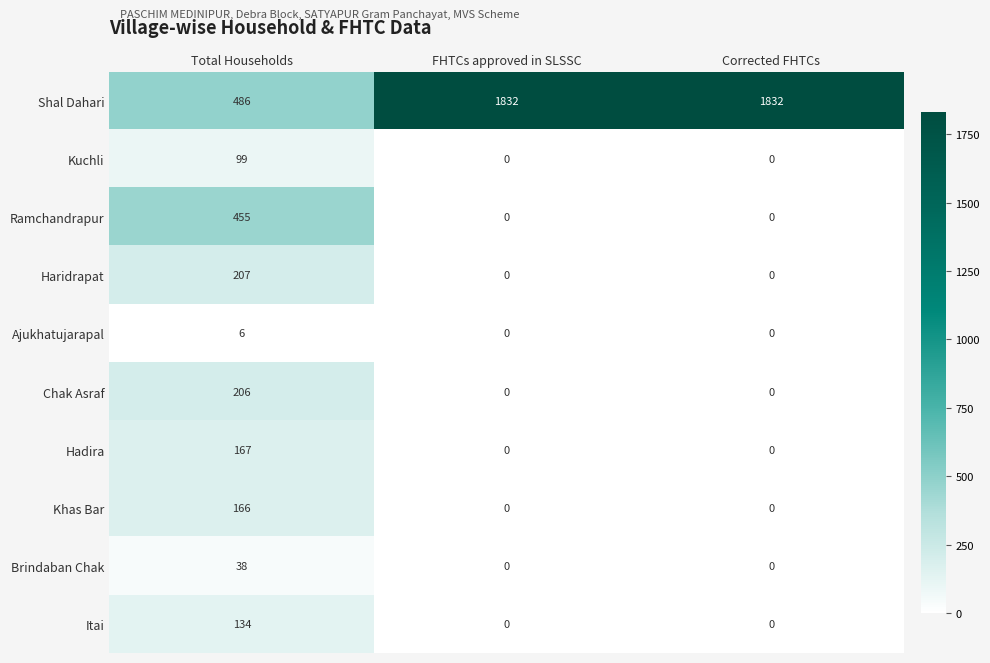

Which series has the widest spread of values?

Shal Dahari